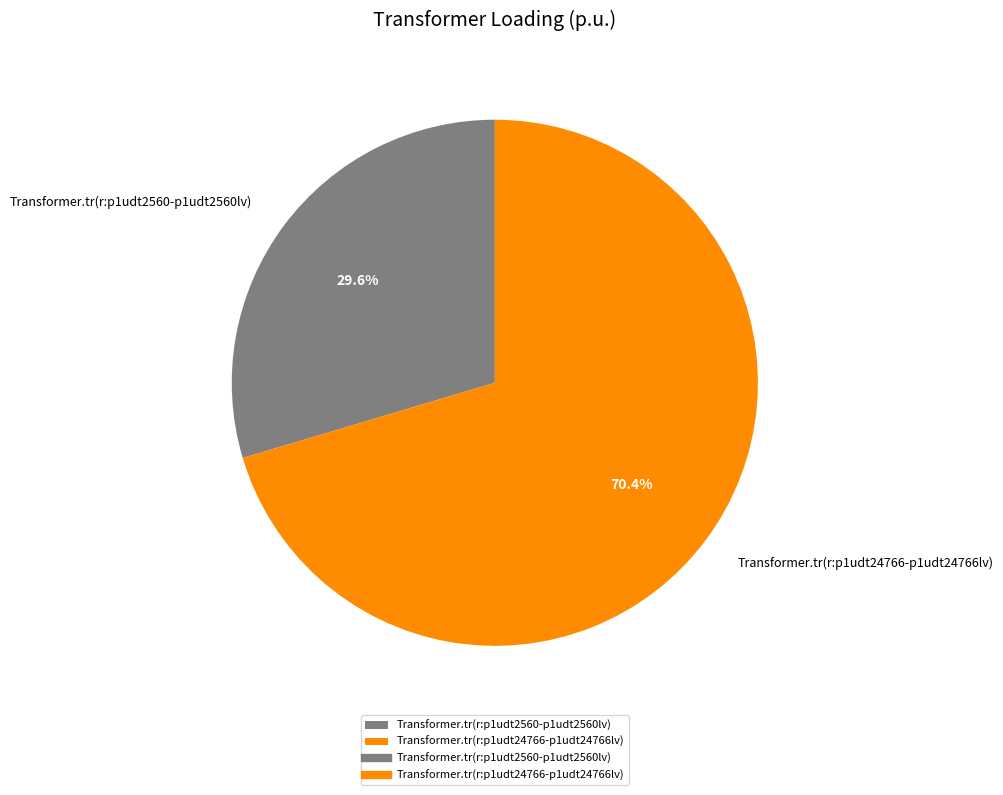

Between Transformer.tr(r:p1udt24766-p1udt24766lv) and Transformer.tr(r:p1udt2560-p1udt2560lv), which is larger?

Transformer.tr(r:p1udt24766-p1udt24766lv)